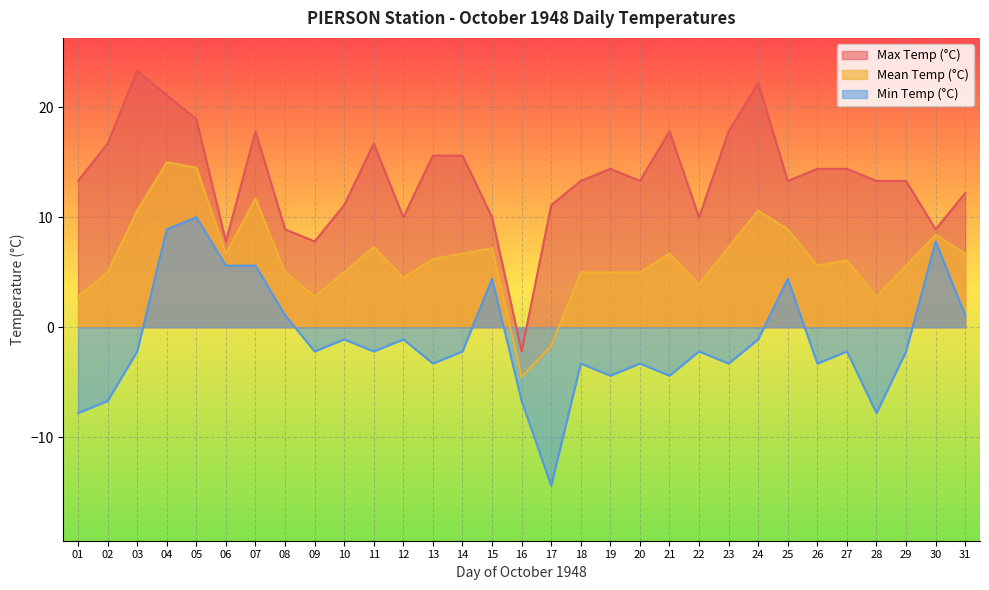

At which category does Min Temp (°C) reach its first local peak?

05